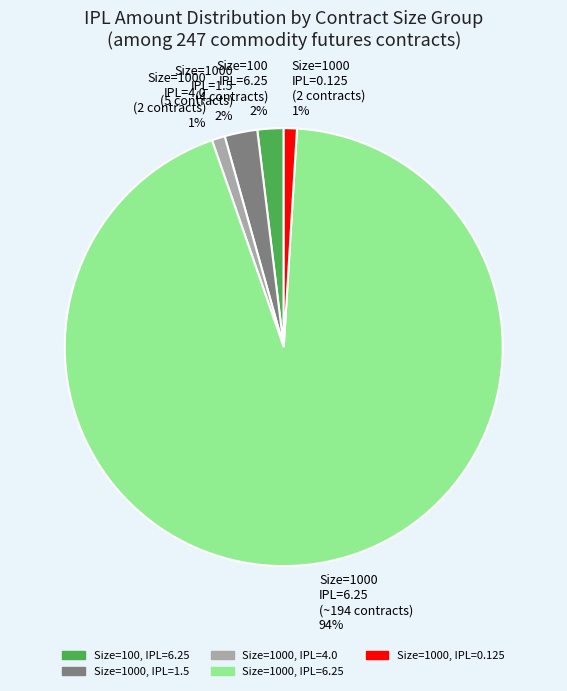

Is the sum of Size=1000, IPL=4.0 and Size=1000, IPL=1.5 greater than half?

No